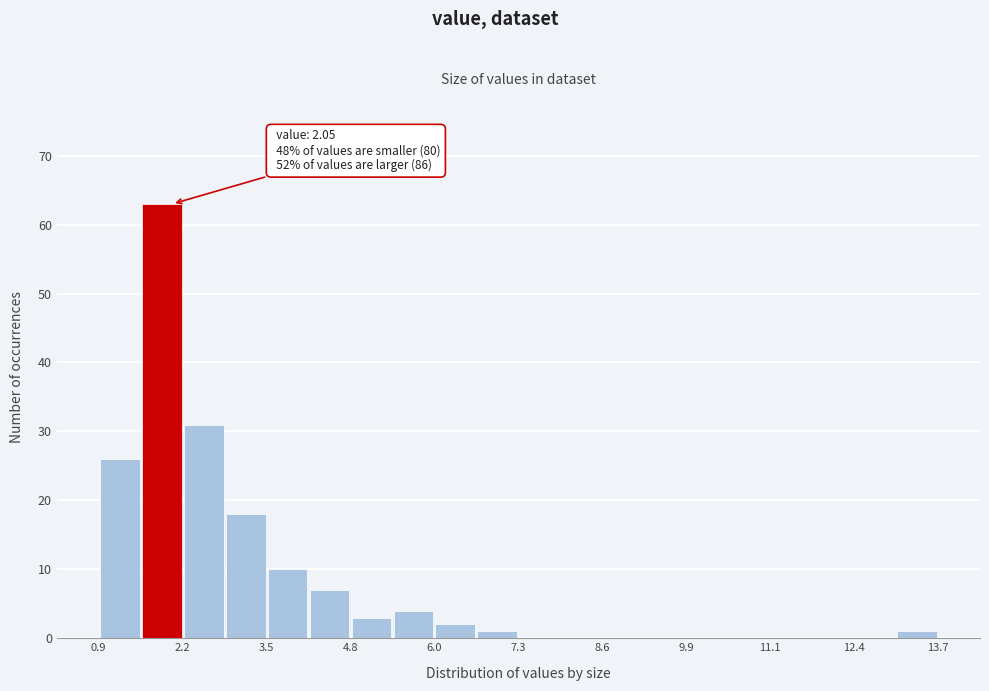

Around what value on the x-axis is the tallest bar? Give the approximate position of its centre, as read against the axis.

1.8